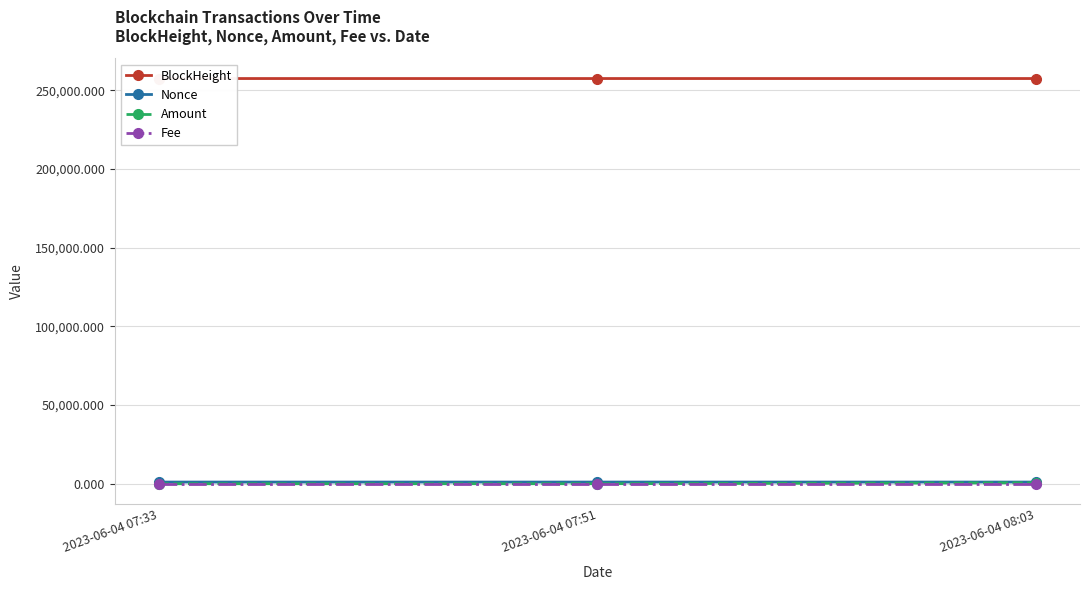

Rank the series by their maximum value, from highest to lowest.

BlockHeight, Nonce, Amount, Fee